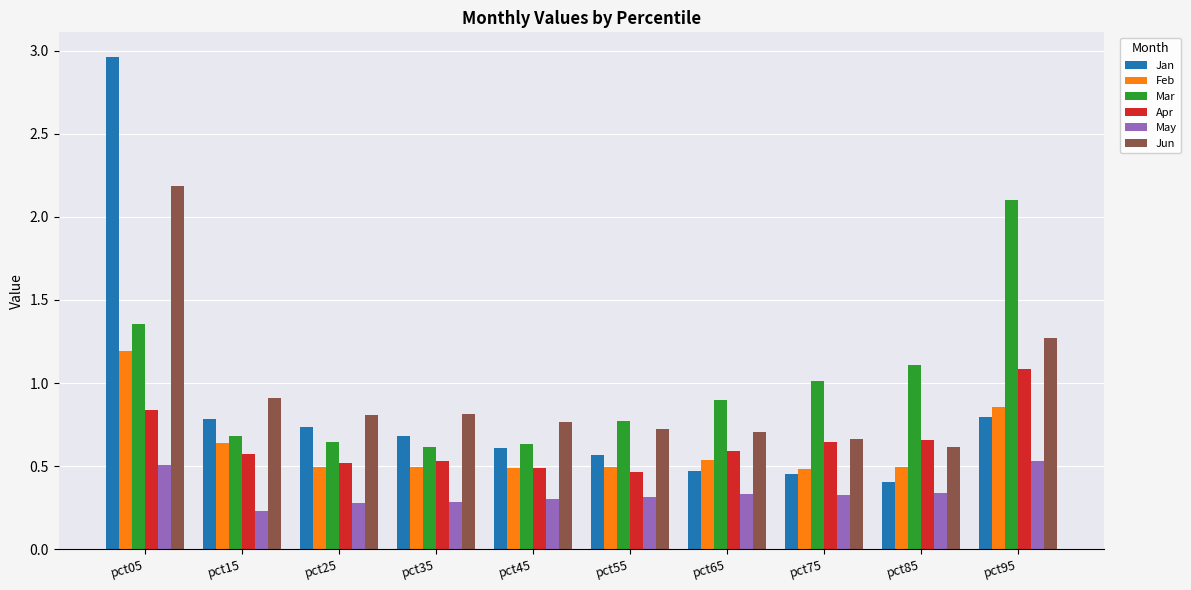

Is it true that Jan equals 0.8 at pct65?

False